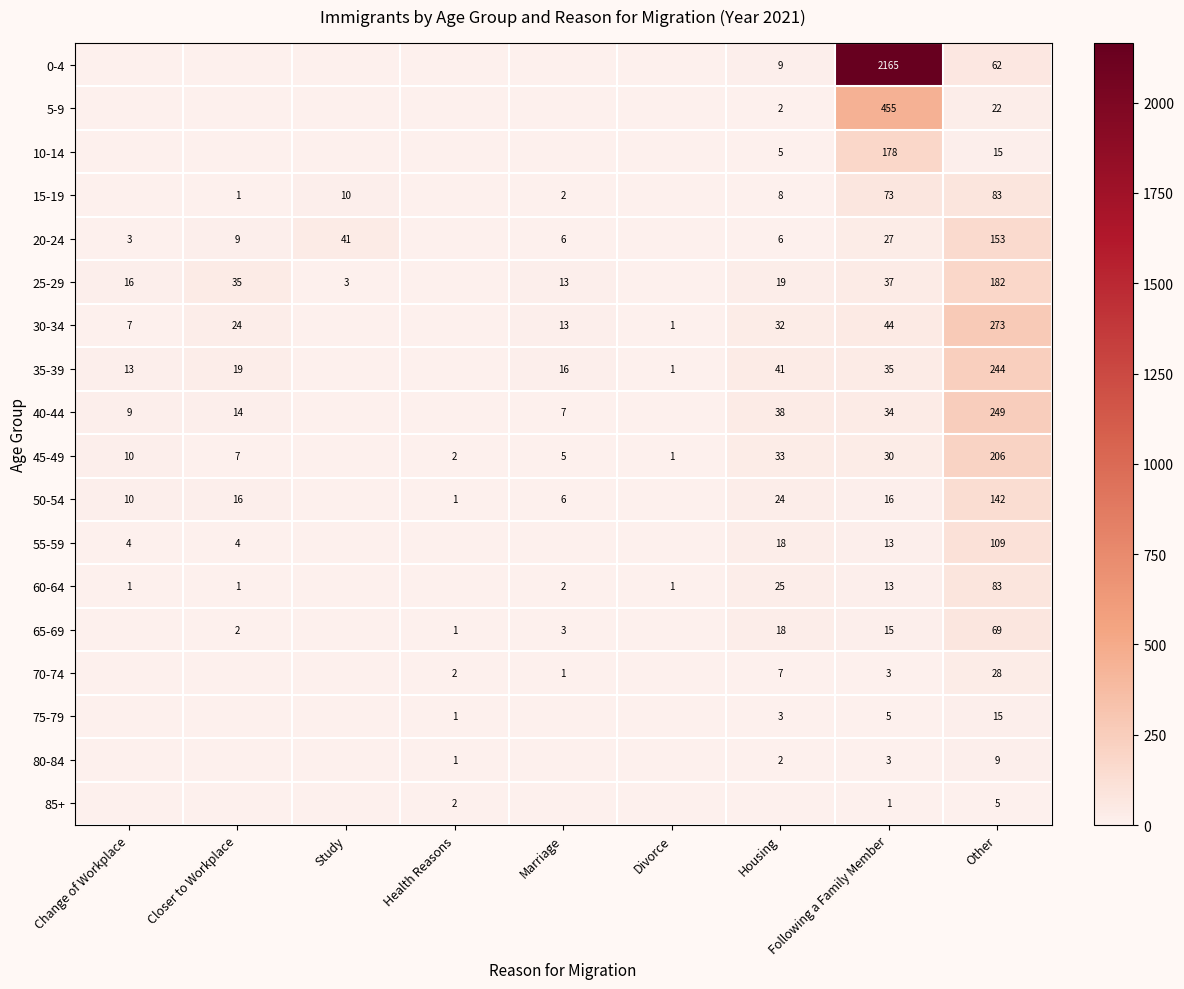

At which category does the chart reach its minimum across all series?

Change of Workplace